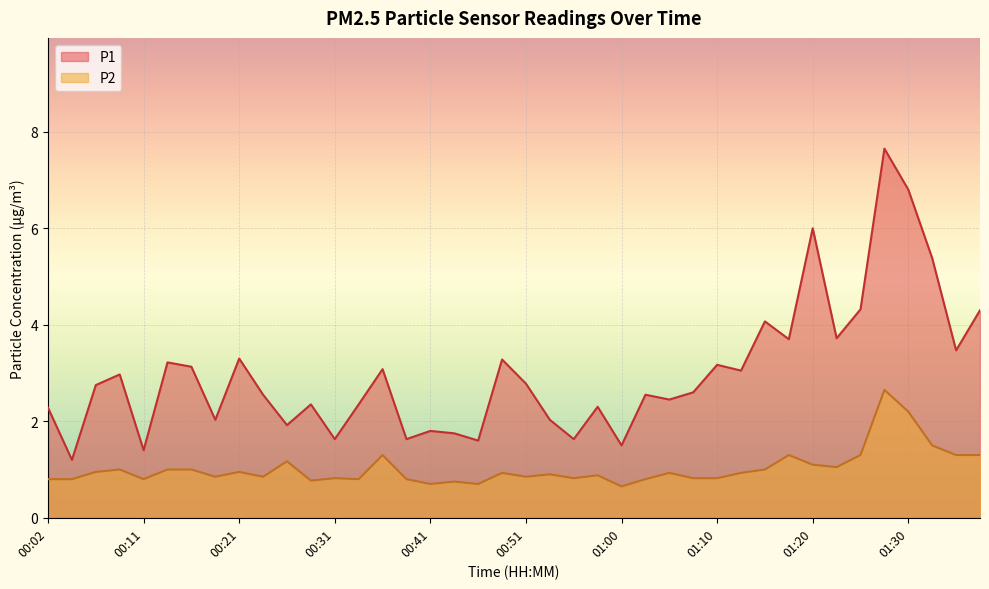

In P1, how many points are lower than both neighbors (excluding endpoints)?

14